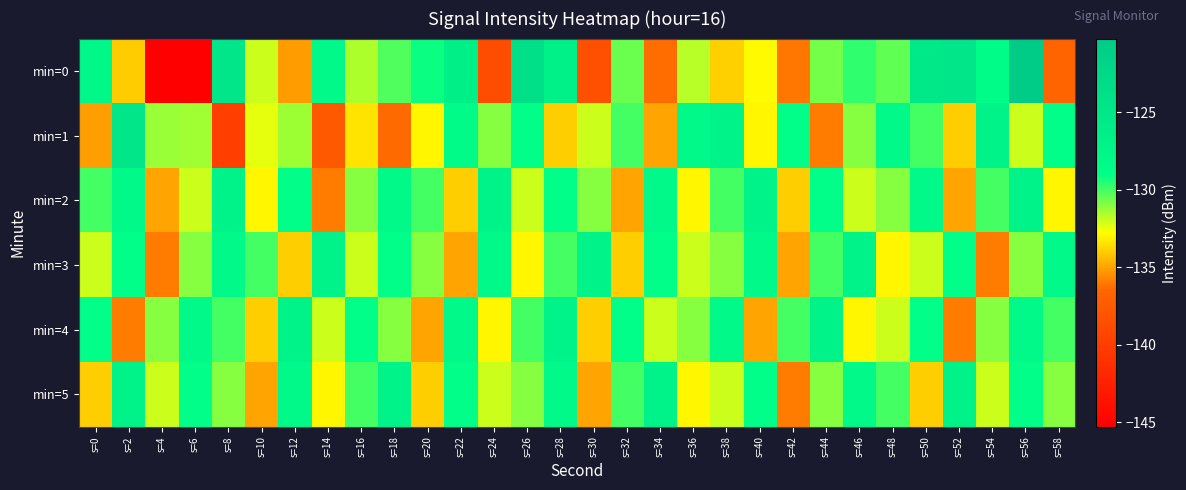

Which series has the largest range (max minus min)?

min=0